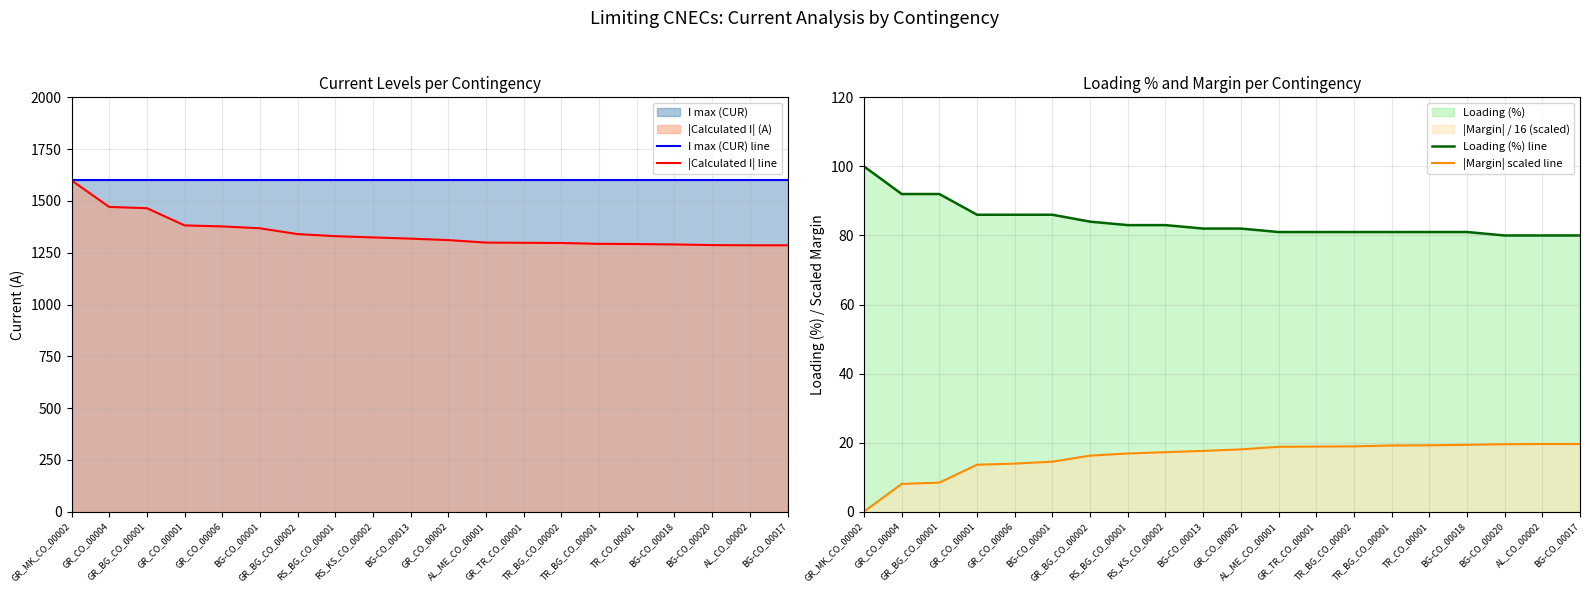

Reading left to right, list all the values displayed in this chart.

I max (CUR) line: GR_MK_CO_00002=1600.0	GR_CO_00004=1600.0	GR_BG_CO_00001=1600.0	GR_CO_00001=1600.0	GR_CO_00006=1600.0	BG-CO_00001=1600.0	GR_BG_CO_00002=1600.0	RS_BG_CO_00001=1600.0	RS_KS_CO_00002=1600.0	BG-CO_00013=1600.0	GR_CO_00002=1600.0	AL_ME_CO_00001=1600.0	GR_TR_CO_00001=1600.0	TR_BG_CO_00002=1600.0	TR_BG_CO_00001=1600.0	TR_CO_00001=1600.0	BG-CO_00018=1600.0	BG-CO_00020=1600.0	AL_CO_00002=1600.0	BG-CO_00017=1600.0
|Calculated I| line: GR_MK_CO_00002=1599.0	GR_CO_00004=1471.0	GR_BG_CO_00001=1465.0	GR_CO_00001=1382.0	GR_CO_00006=1377.0	BG-CO_00001=1368.0	GR_BG_CO_00002=1340.0	RS_BG_CO_00001=1330.0	RS_KS_CO_00002=1324.0	BG-CO_00013=1318.0	GR_CO_00002=1311.0	AL_ME_CO_00001=1299.0	GR_TR_CO_00001=1298.0	TR_BG_CO_00002=1297.0	TR_BG_CO_00001=1293.0	TR_CO_00001=1292.0	BG-CO_00018=1290.0	BG-CO_00020=1287.0	AL_CO_00002=1286.0	BG-CO_00017=1286.0
Loading (%) line: GR_MK_CO_00002=100.0	GR_CO_00004=92.0	GR_BG_CO_00001=92.0	GR_CO_00001=86.0	GR_CO_00006=86.0	BG-CO_00001=86.0	GR_BG_CO_00002=84.0	RS_BG_CO_00001=83.0	RS_KS_CO_00002=83.0	BG-CO_00013=82.0	GR_CO_00002=82.0	AL_ME_CO_00001=81.0	GR_TR_CO_00001=81.0	TR_BG_CO_00002=81.0	TR_BG_CO_00001=81.0	TR_CO_00001=81.0	BG-CO_00018=81.0	BG-CO_00020=80.0	AL_CO_00002=80.0	BG-CO_00017=80.0
|Margin| scaled line: GR_MK_CO_00002=0.1	GR_CO_00004=8.1	GR_BG_CO_00001=8.4	GR_CO_00001=13.6	GR_CO_00006=13.9	BG-CO_00001=14.5	GR_BG_CO_00002=16.2	RS_BG_CO_00001=16.9	RS_KS_CO_00002=17.2	BG-CO_00013=17.6	GR_CO_00002=18.1	AL_ME_CO_00001=18.8	GR_TR_CO_00001=18.9	TR_BG_CO_00002=18.9	TR_BG_CO_00001=19.2	TR_CO_00001=19.2	BG-CO_00018=19.4	BG-CO_00020=19.6	AL_CO_00002=19.6	BG-CO_00017=19.6